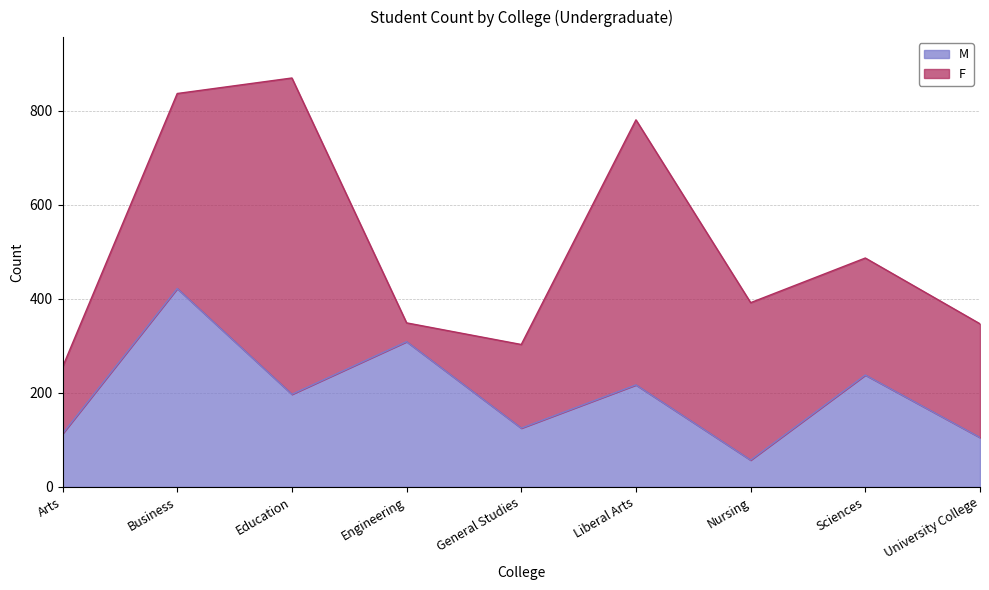

True or false: the data shows 238 at Sciences.

True